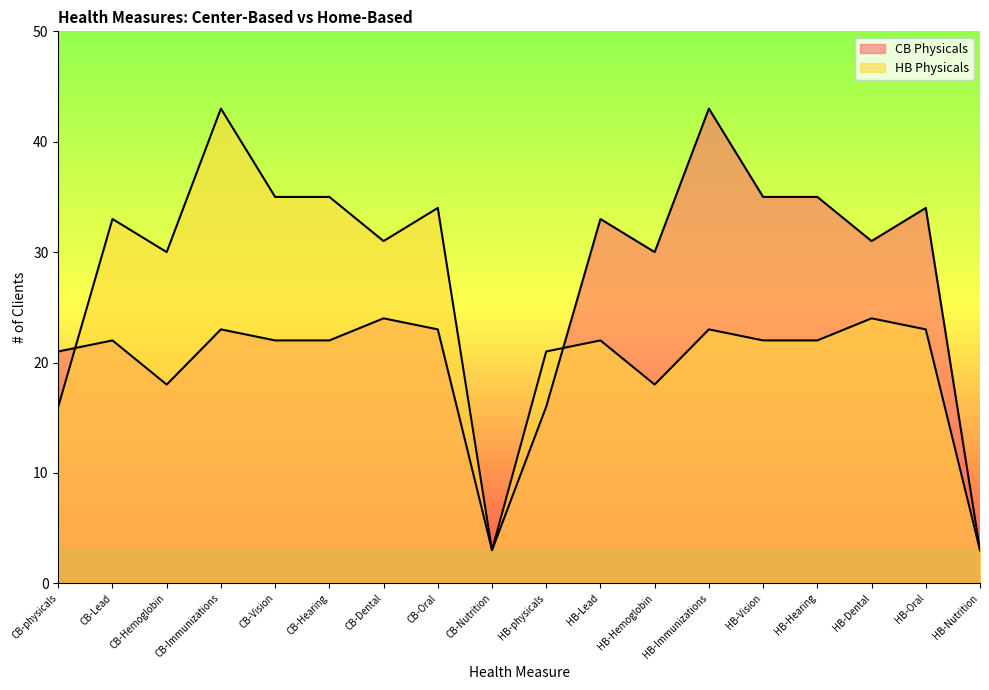

Where does the HB Physicals series first go above 23?

CB-Lead